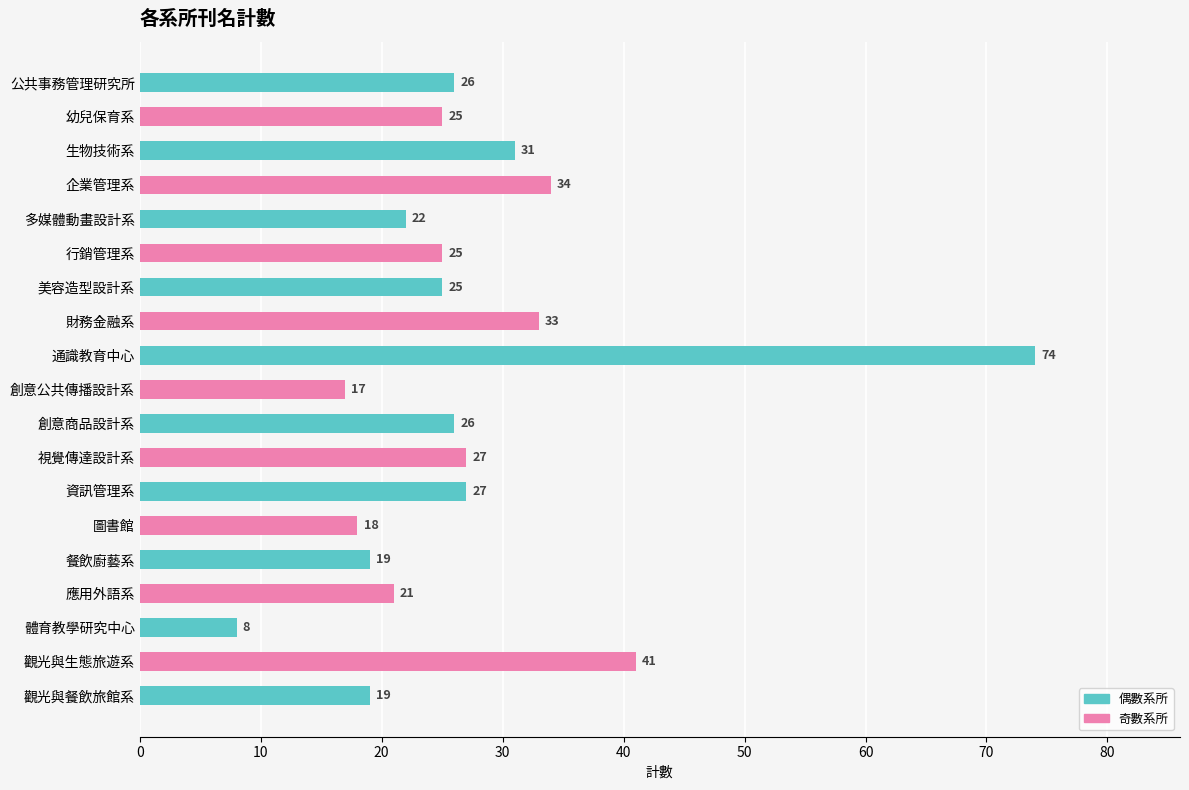

What is the difference between the second highest and second lowest values?

24